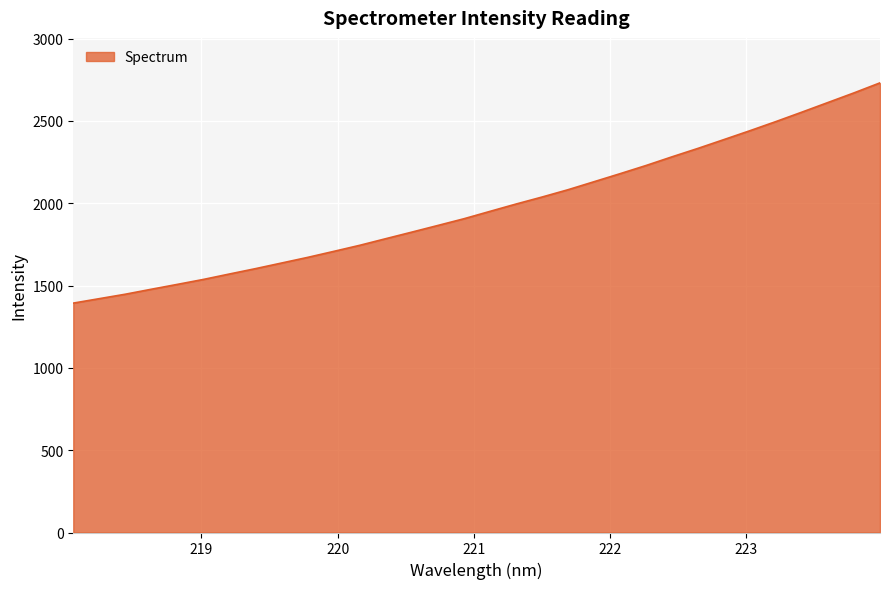

What is the smallest value displayed?

1393.1